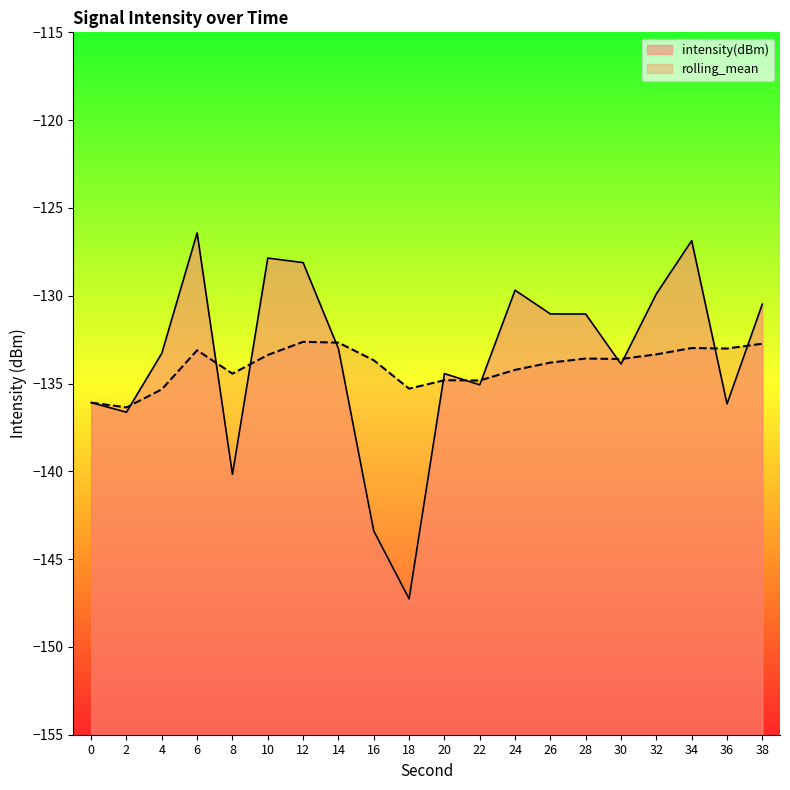

At which label is rolling_mean closest to -134?

26